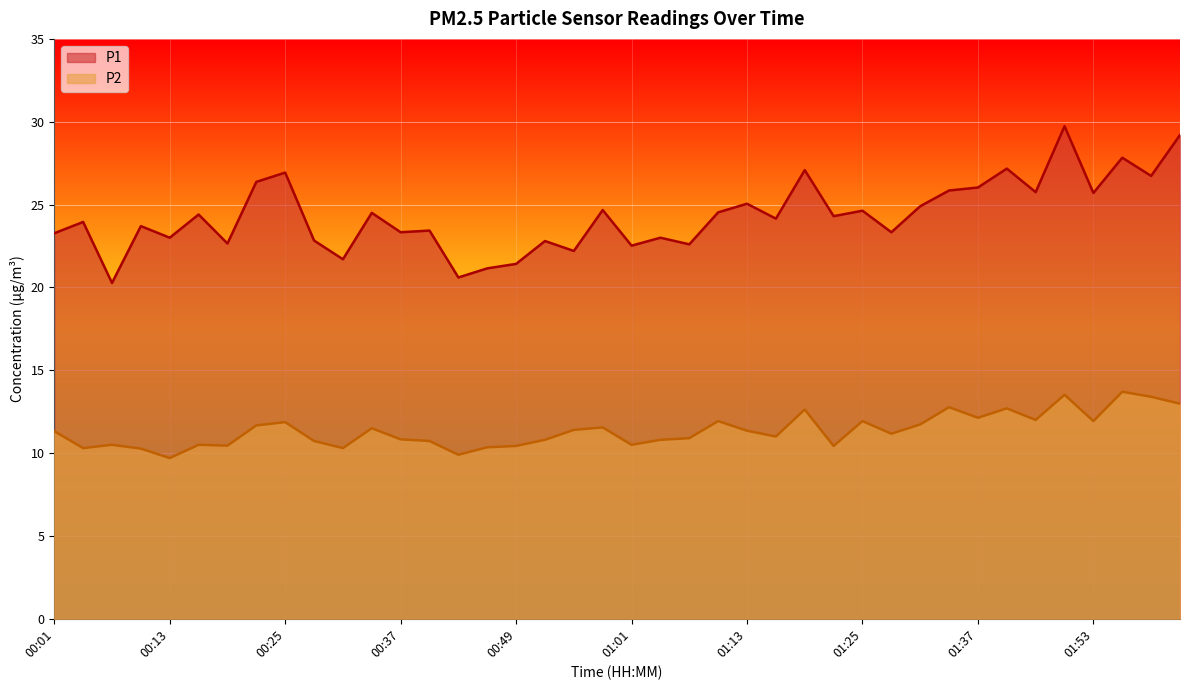

The value of P2 at 00:25 is 20.3. True or false?

False